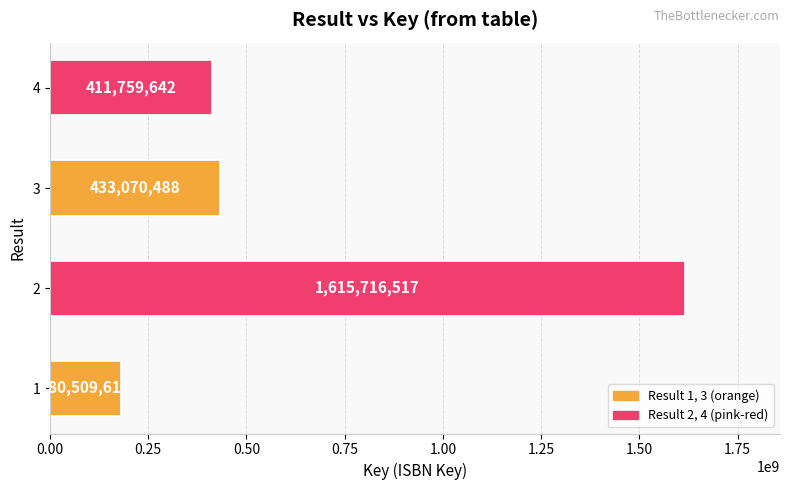

What is the sum of all values?

2641056264